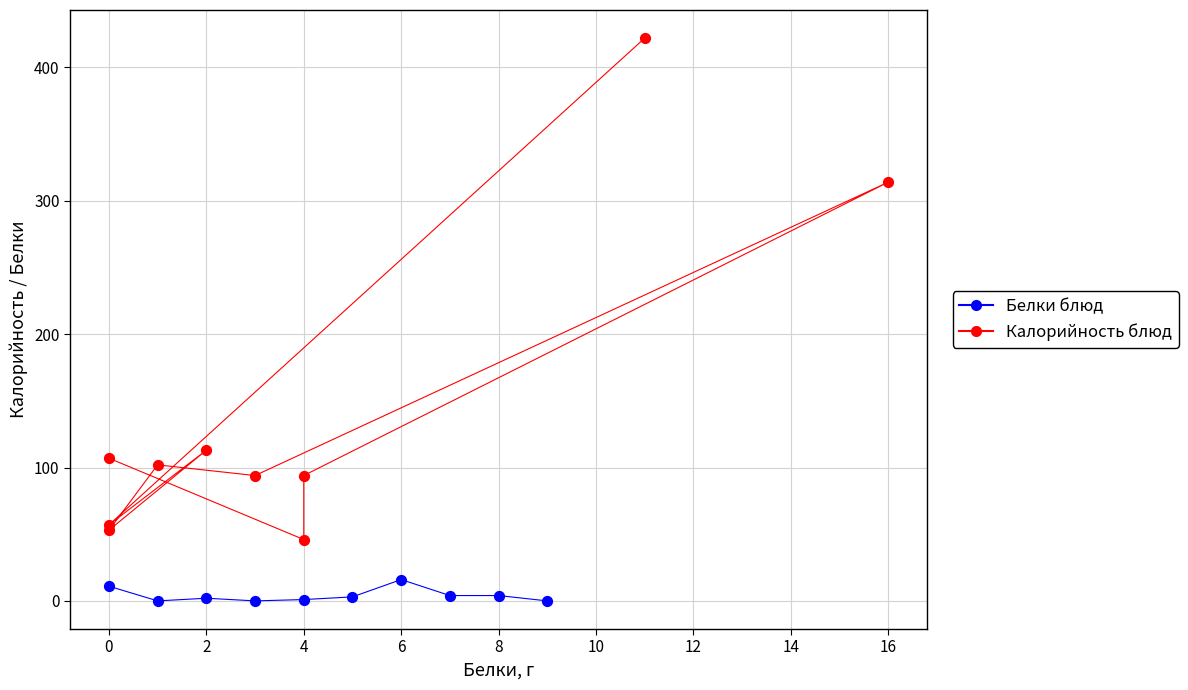

Which series contains the lowest Y value?

Белки блюд